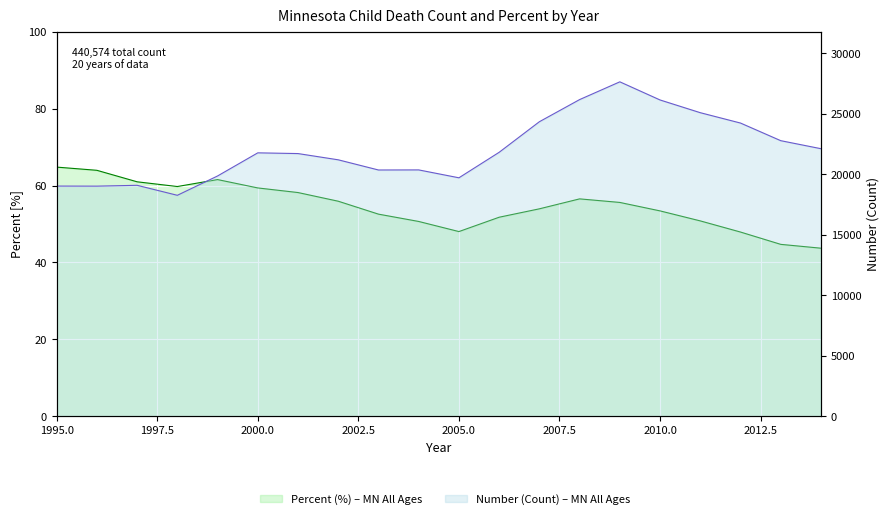

What is the highest value of the Number series?

27633.0